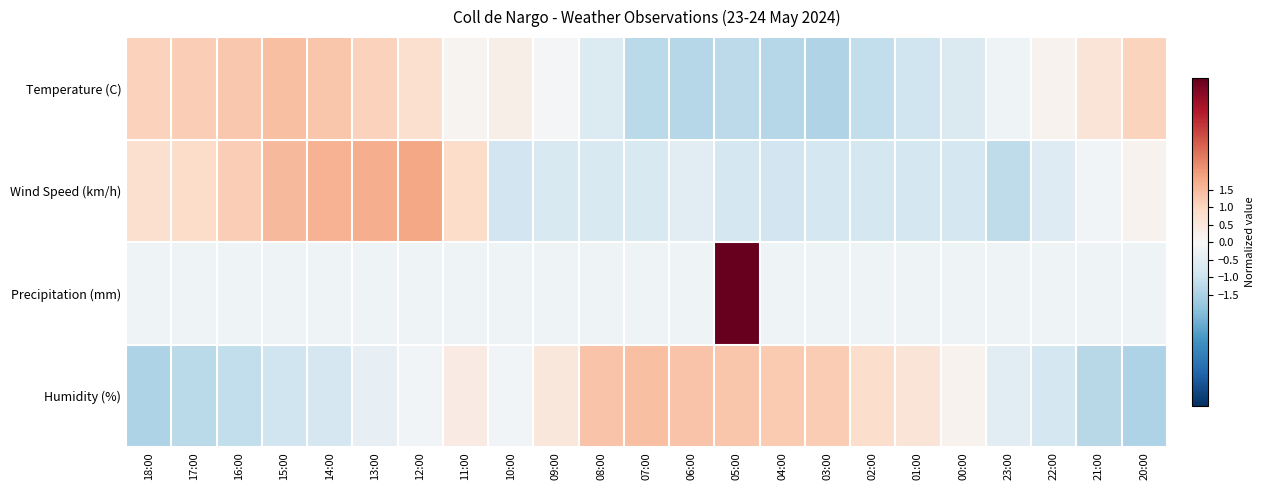

Which label corresponds to the smallest value in the chart?

18:00